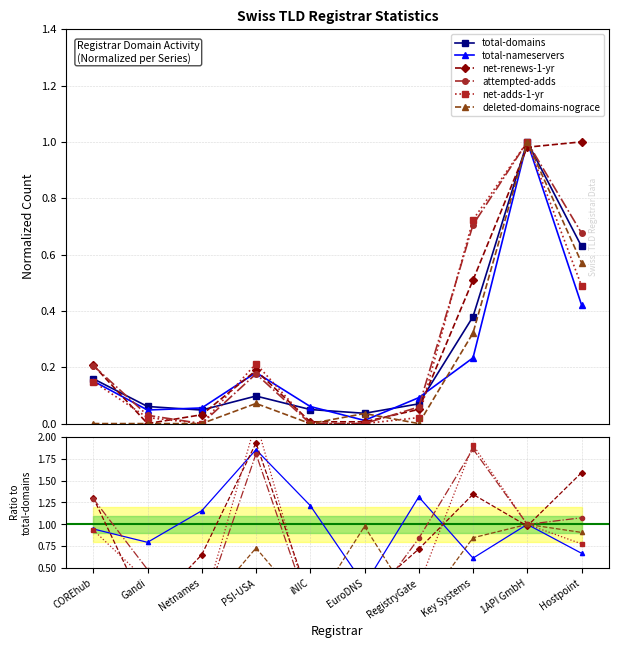

What value does the attempted-adds series have at PSI-USA?

1.8